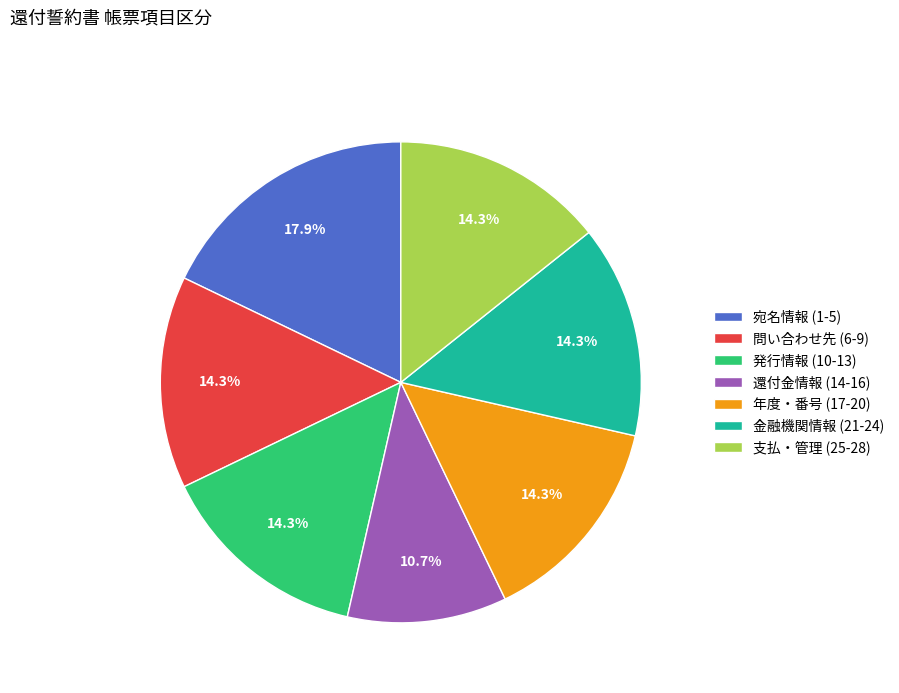

Between 発行情報 (10-13) and 還付金情報 (14-16), which is larger?

発行情報 (10-13)